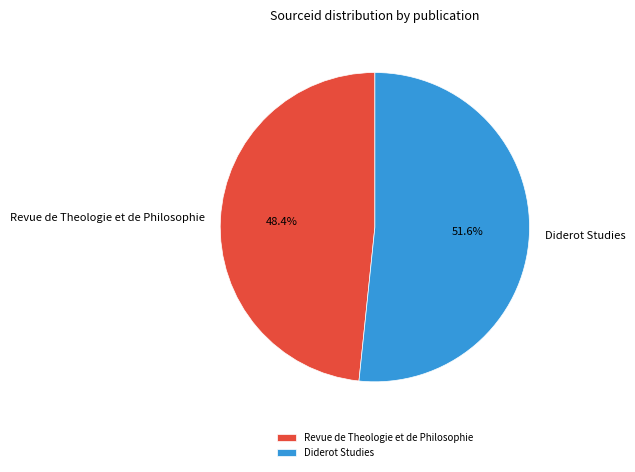

Is it true that Revue de Theologie et de Philosophie is 48% of the pie?

True